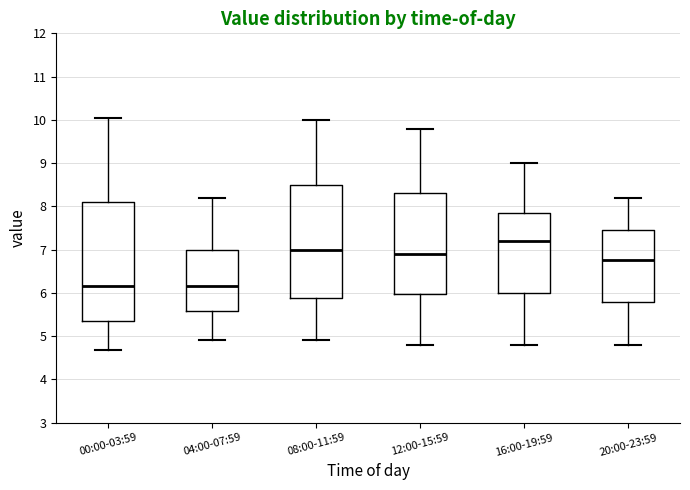

Reading left to right, read every box against the y-axis: the position of its median line, the range the box covers, and the ends of its whiskers. The values are not printed on the chart, so give them approximately, as read against the axis.

00:00-03:59: median 6.2, box 5.3 to 8.1, whiskers 4.7 to 10.1
04:00-07:59: median 6.2, box 5.6 to 7.0, whiskers 4.9 to 8.2
08:00-11:59: median 7.0, box 5.9 to 8.5, whiskers 4.9 to 10.0
12:00-15:59: median 6.9, box 6.0 to 8.3, whiskers 4.8 to 9.8
16:00-19:59: median 7.2, box 6.0 to 7.9, whiskers 4.8 to 9.0
20:00-23:59: median 6.8, box 5.8 to 7.5, whiskers 4.8 to 8.2